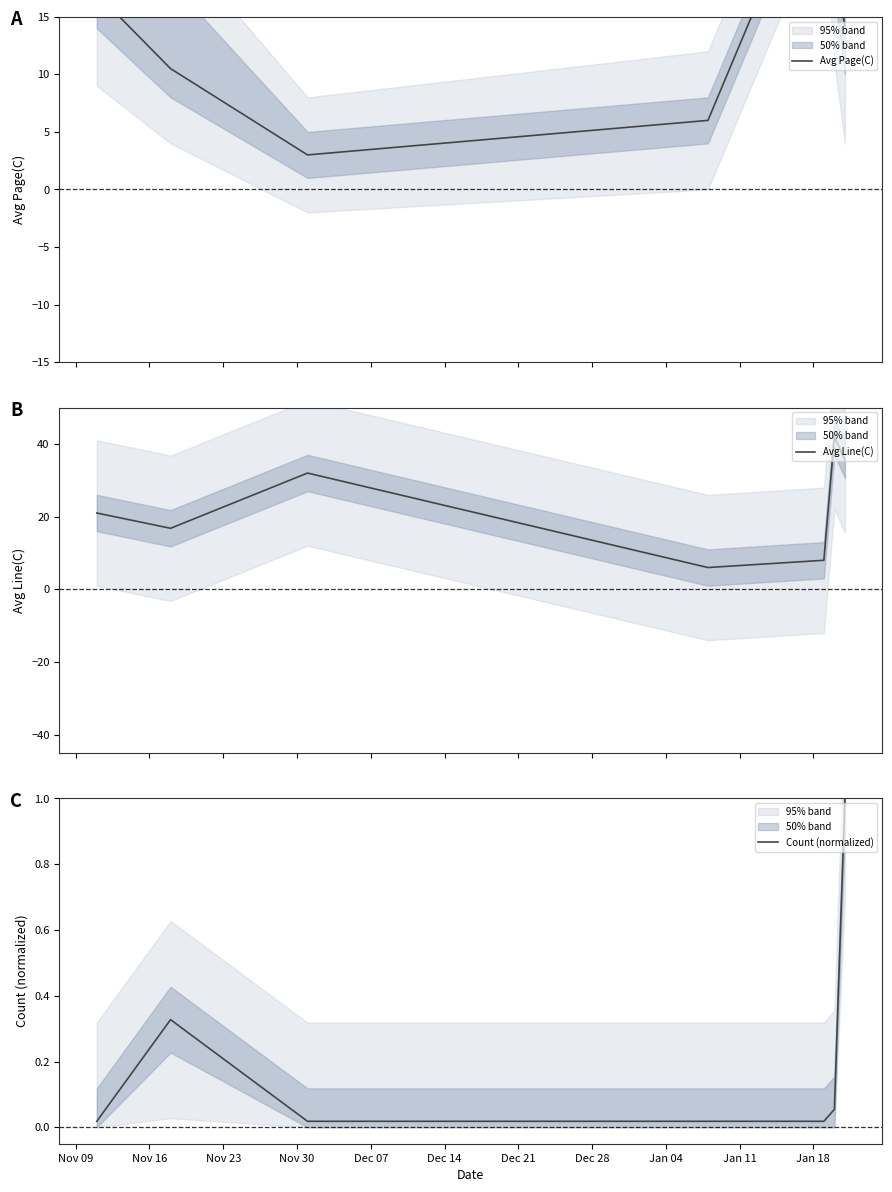

Which has a higher value, Dec 21 or Dec 07?

Dec 07